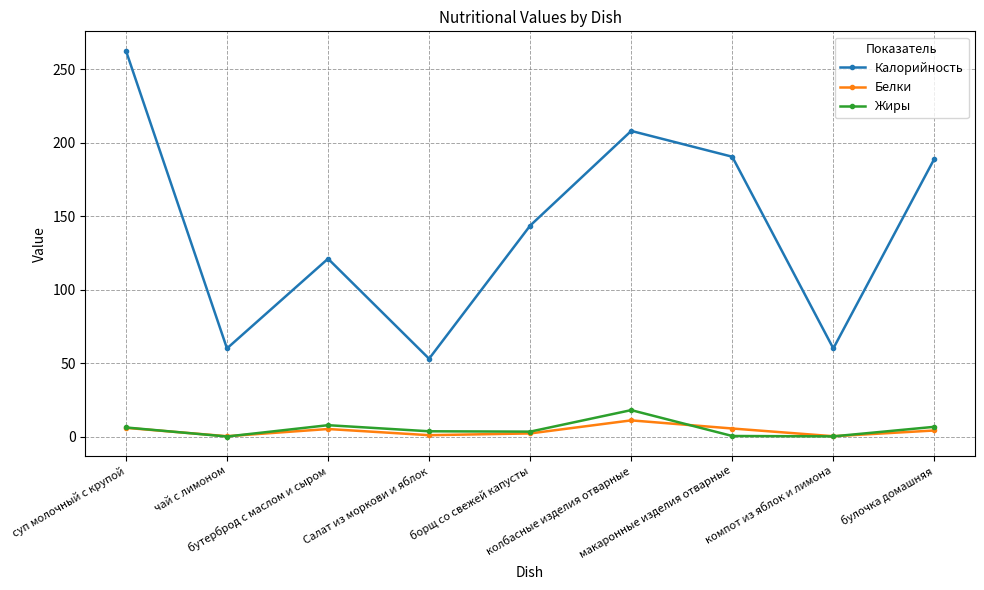

What is the average value of the Жиры series?

5.2